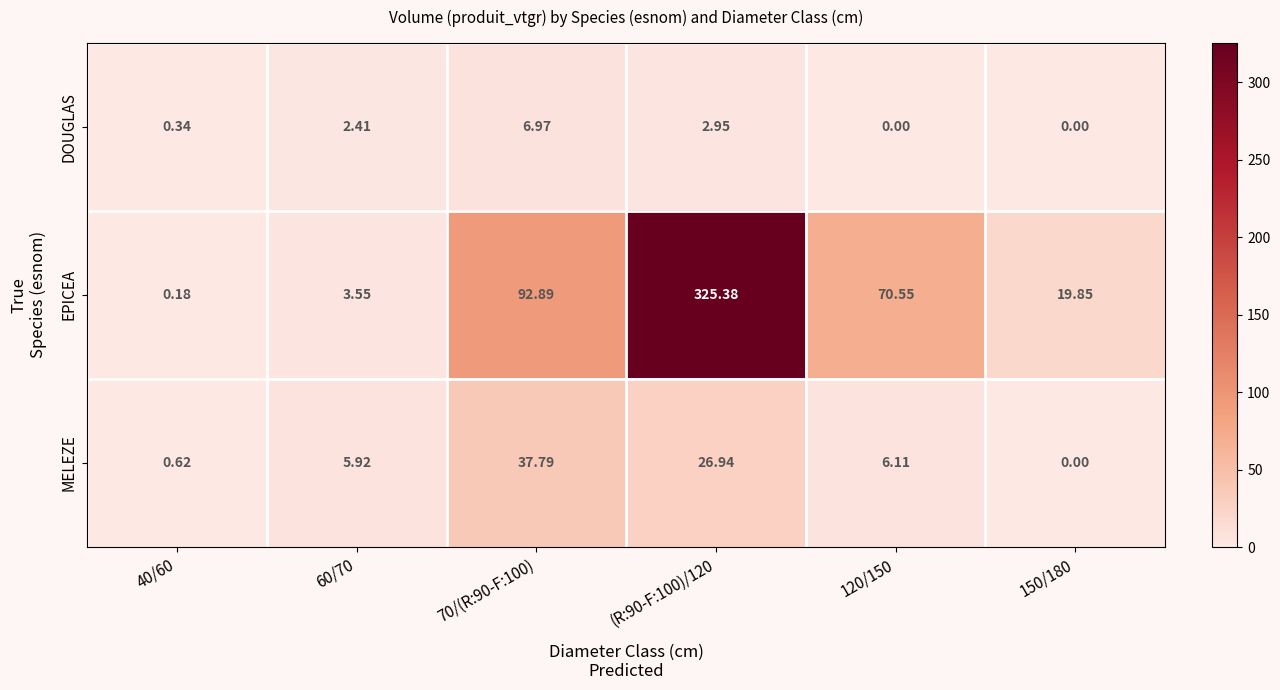

Rank the series at 70/(R:90-F:100) from lowest to highest value.

DOUGLAS, MELEZE, EPICEA